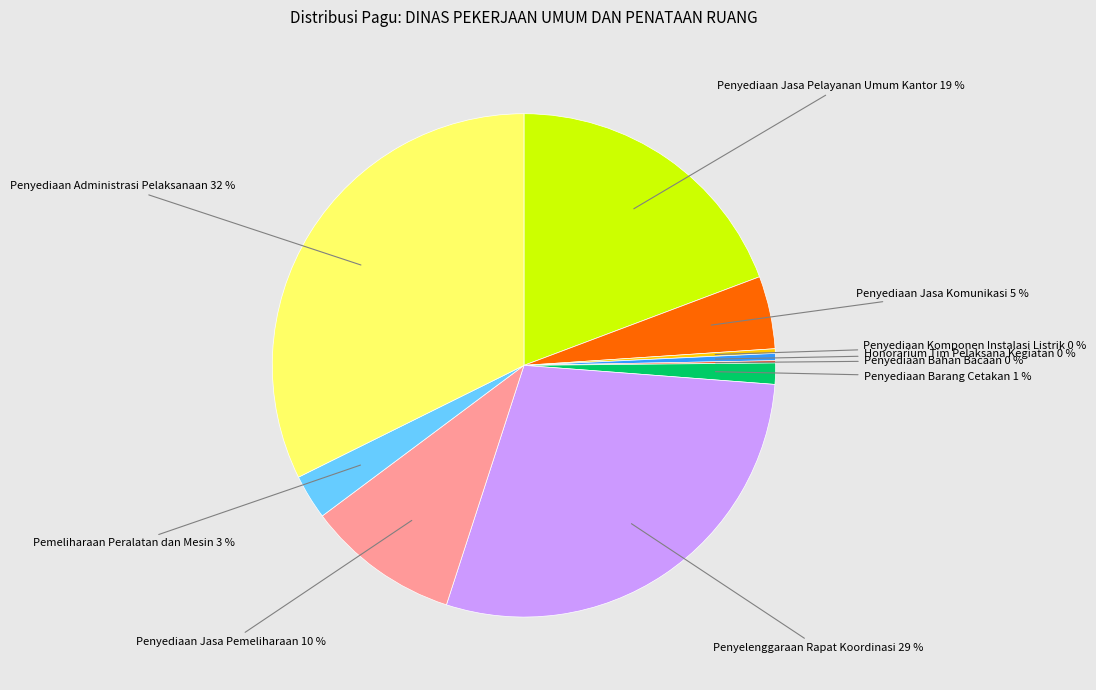

To the nearest percent, what is the average slice percentage?

10%